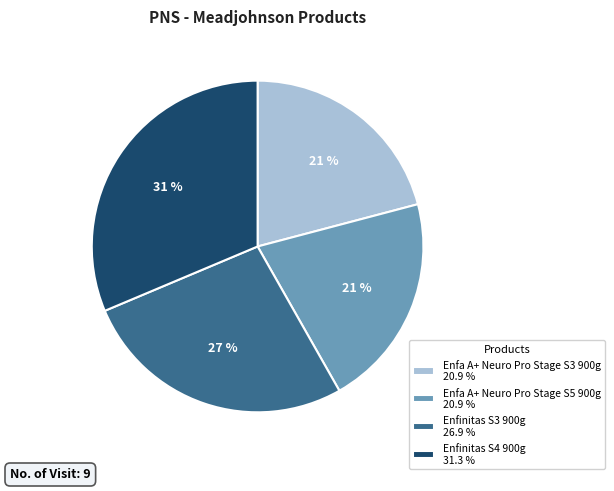

Does Enfinitas S3 900g account for over 50% of the chart?

No